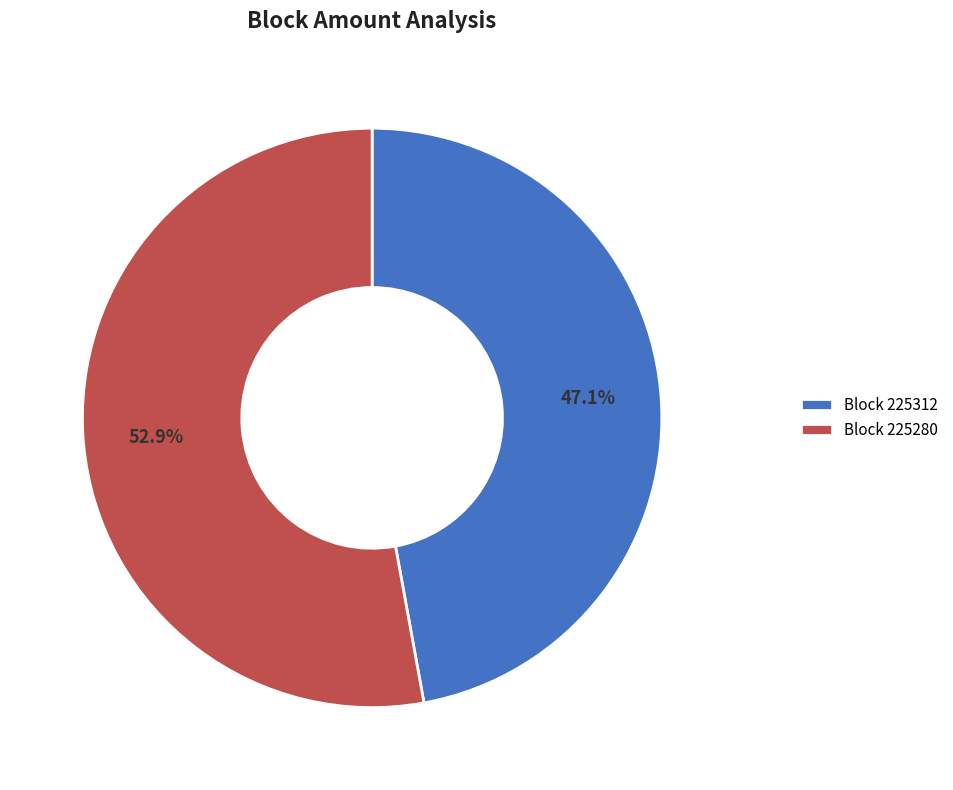

Between Block 225280 and Block 225312, which is larger?

Block 225280